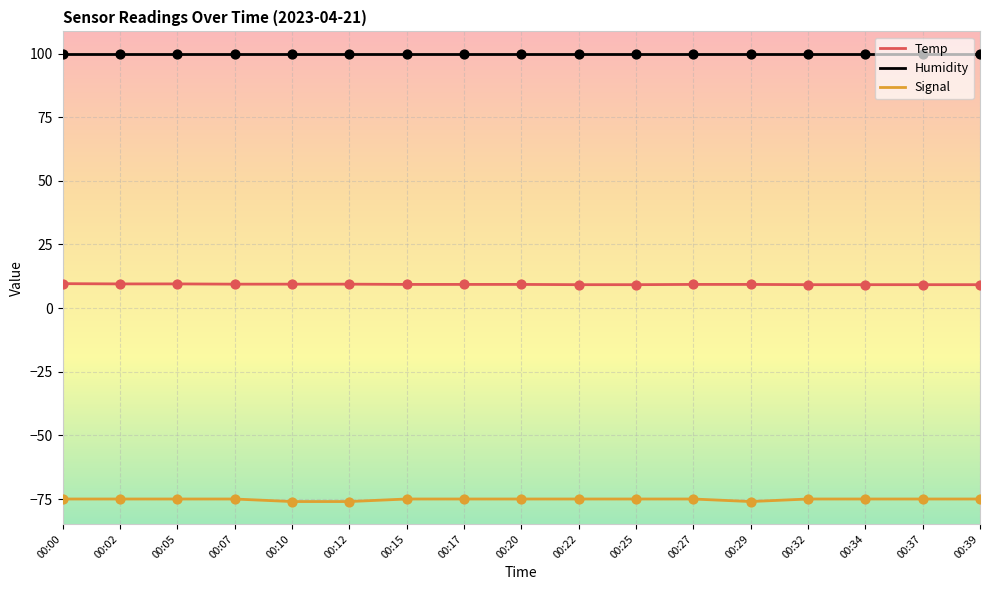

Is the value of Temp at 00:29 greater than the value of Humidity at 00:07?

No